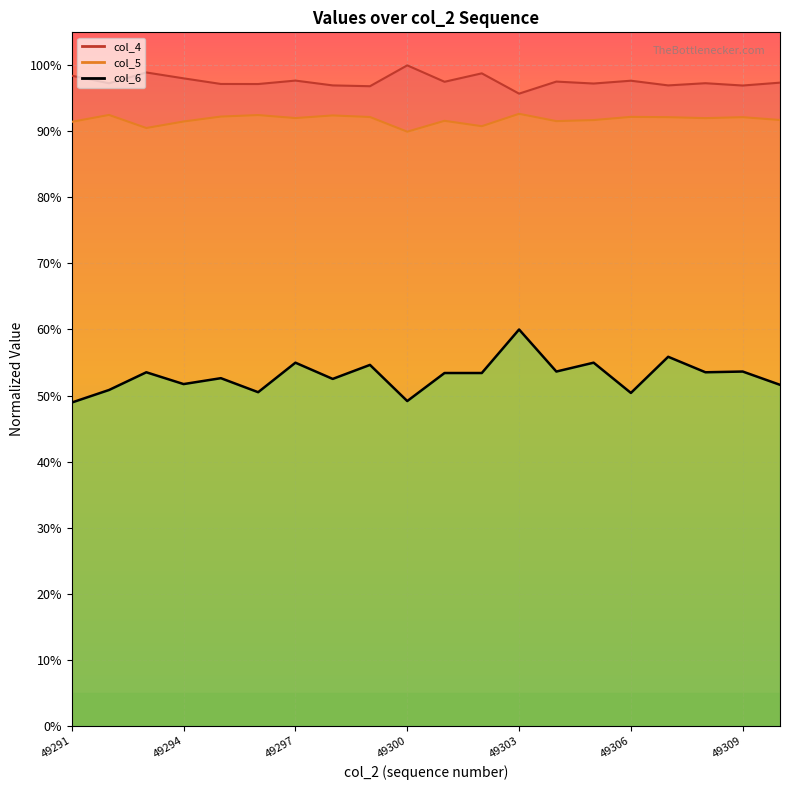

At which label does col_4 line first exceed 97?

49291